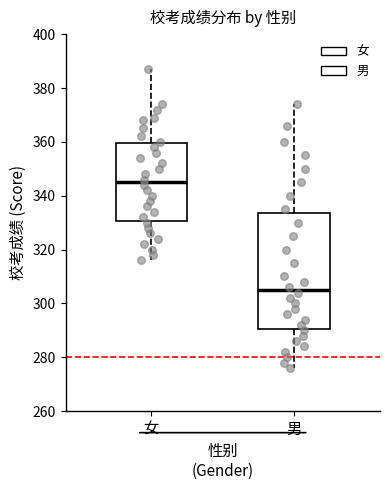

Which box's median line is the highest?

女